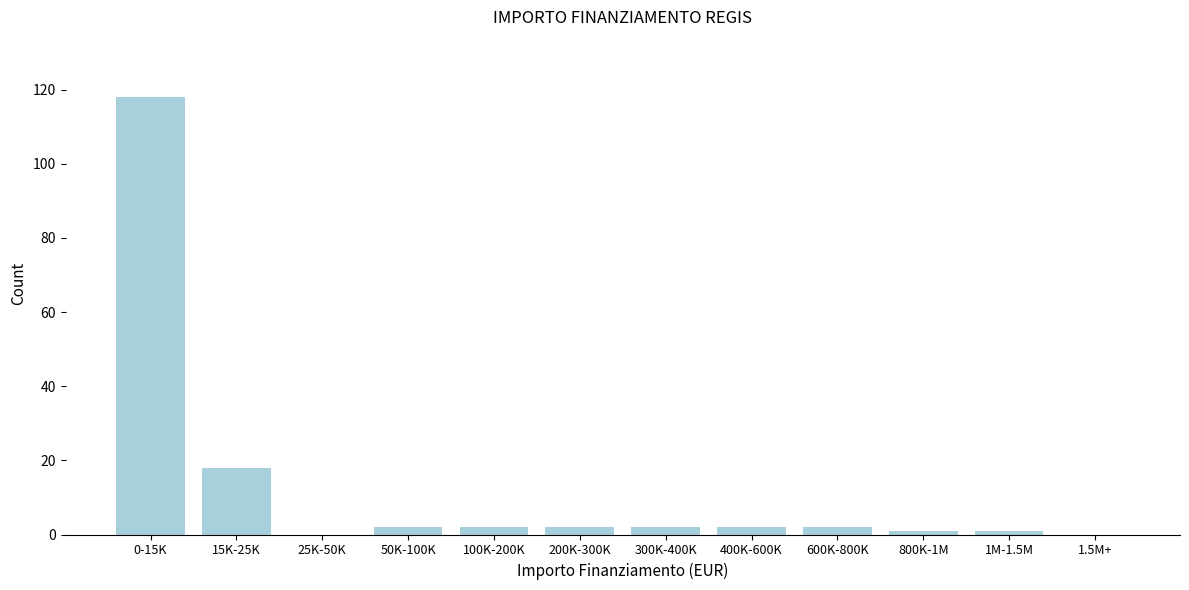

Reading left to right, transcribe all the data shown in this chart.

0-15K=118	15K-25K=18	25K-50K=0	50K-100K=2	100K-200K=2	200K-300K=2	300K-400K=2	400K-600K=2	600K-800K=2	800K-1M=1	1M-1.5M=1	1.5M+=0